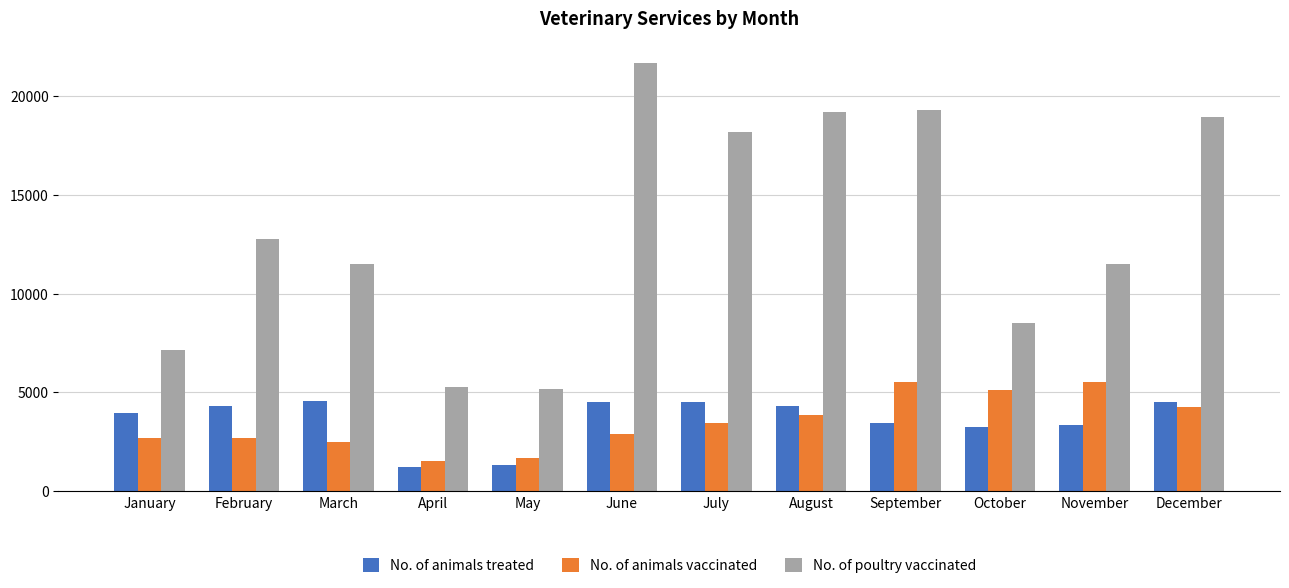

What is the lowest value of the No. of animals vaccinated series?

1510